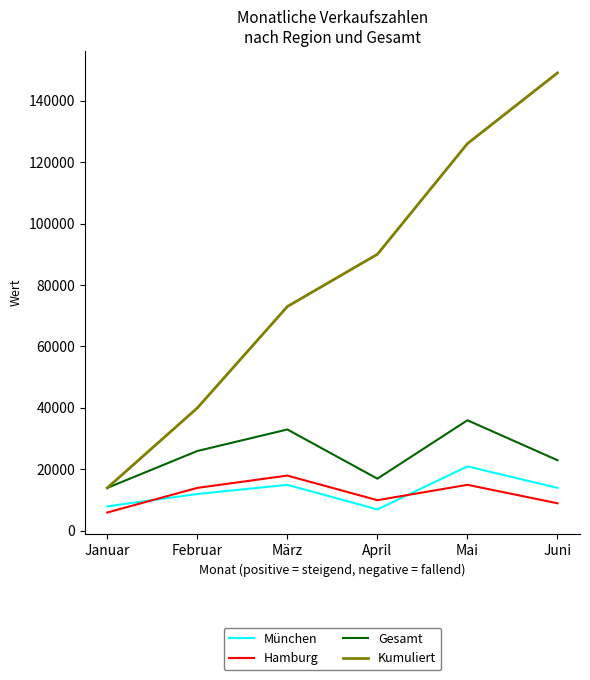

Which series has the largest total across all categories?

Kumuliert